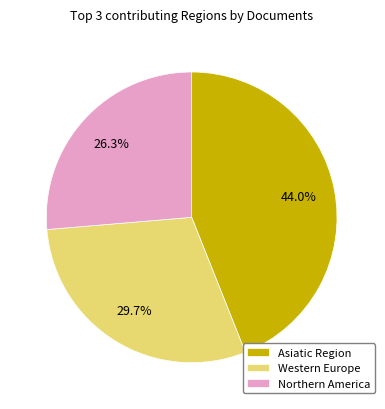

Rank the categories by value from lowest to highest.

Northern America, Western Europe, Asiatic Region